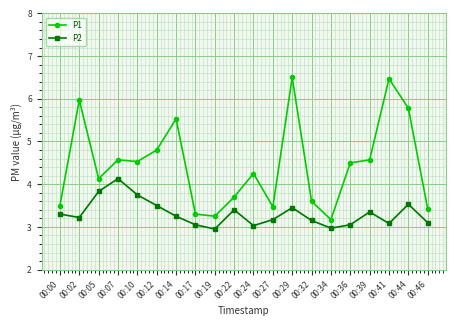

Which series changed the most between 00:05 and 00:14?

P1